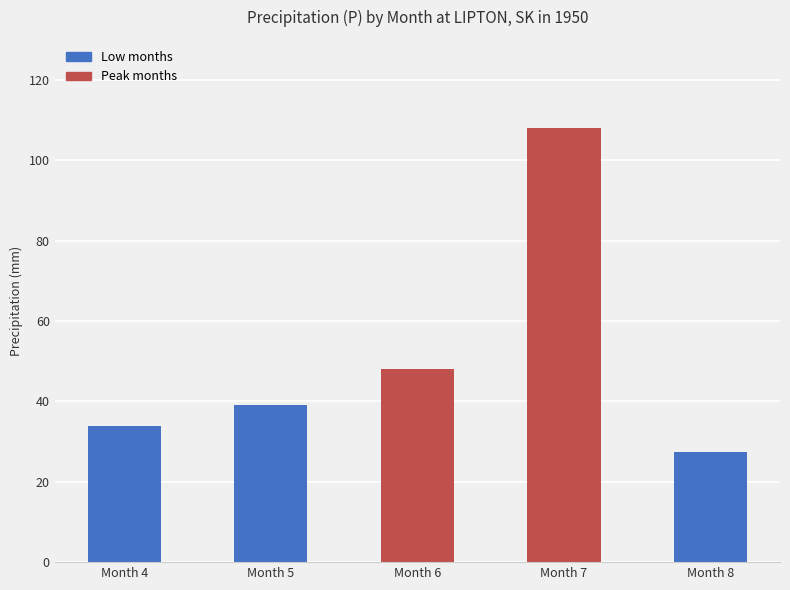

Reading right to left, transcribe all the data shown in this chart.

Month 8=27.3	Month 7=108.1	Month 6=48.0	Month 5=39.2	Month 4=33.8